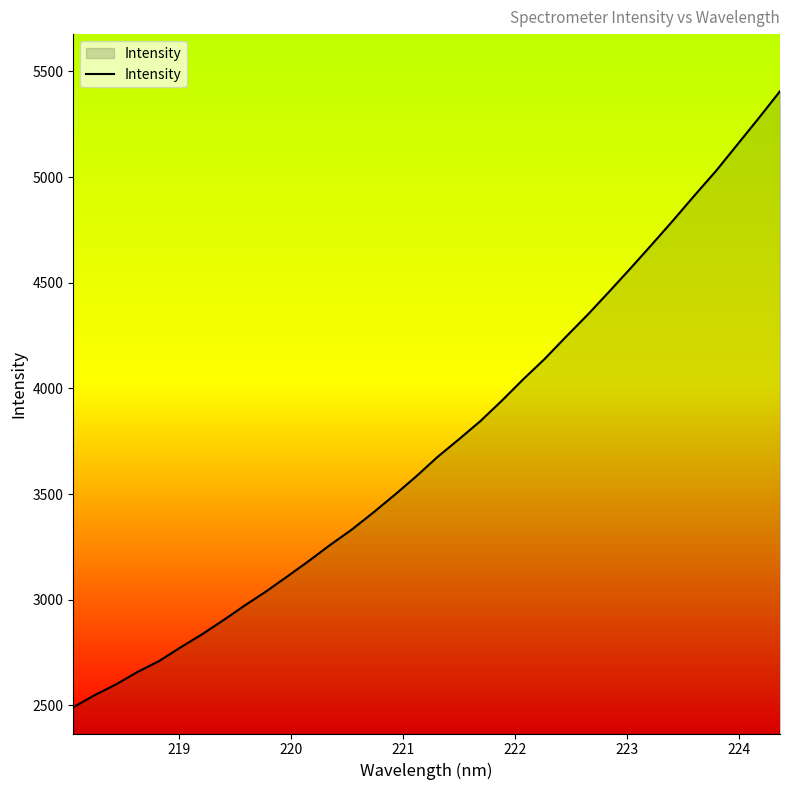

What is the difference between the maximum and minimum values?

2915.2